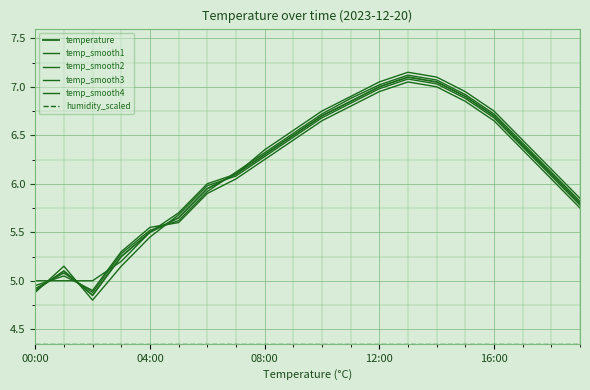

Rank the series by their maximum value, from lowest to highest.

humidity_scaled, temp_smooth1, temp_smooth3, temperature, temp_smooth4, temp_smooth2